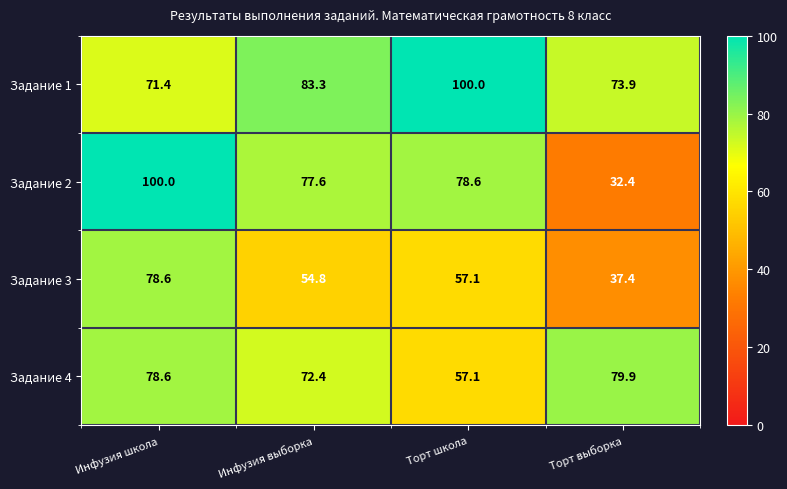

What is the minimum value for Задание 4?

57.1